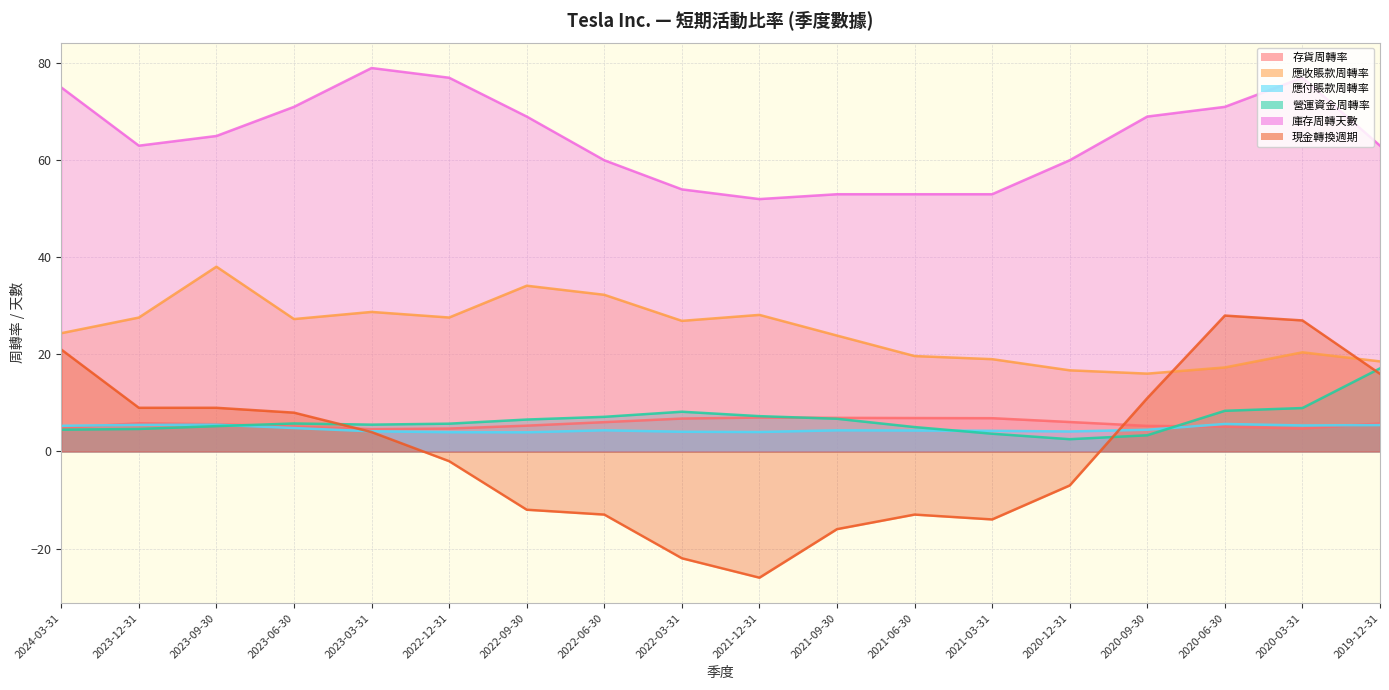

True or false: 應付賬款周轉率 and 庫存周轉天數 cross at least once.

False